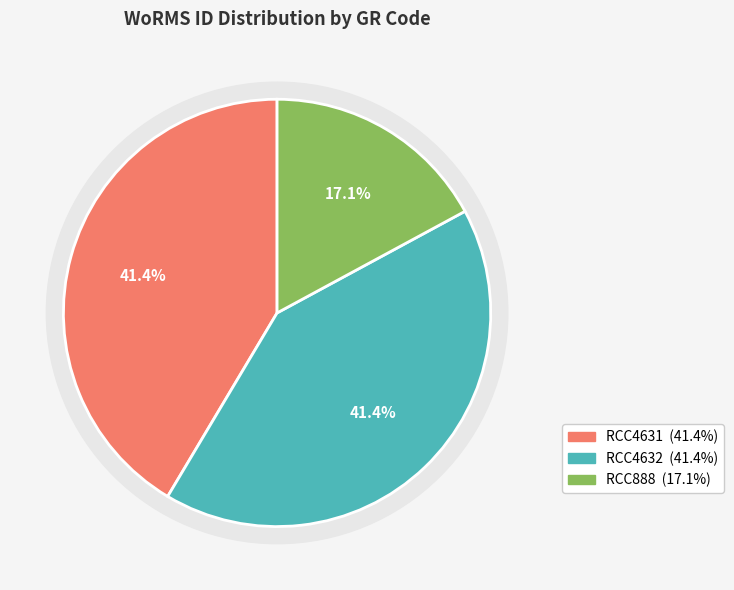

Count the number of slices in the pie.

3